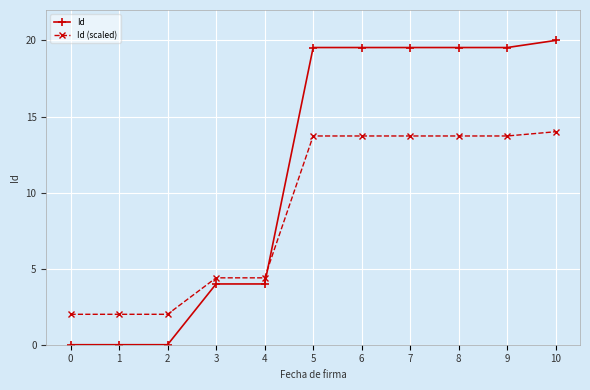

What value does the Id (scaled) series have at 5?

13.7